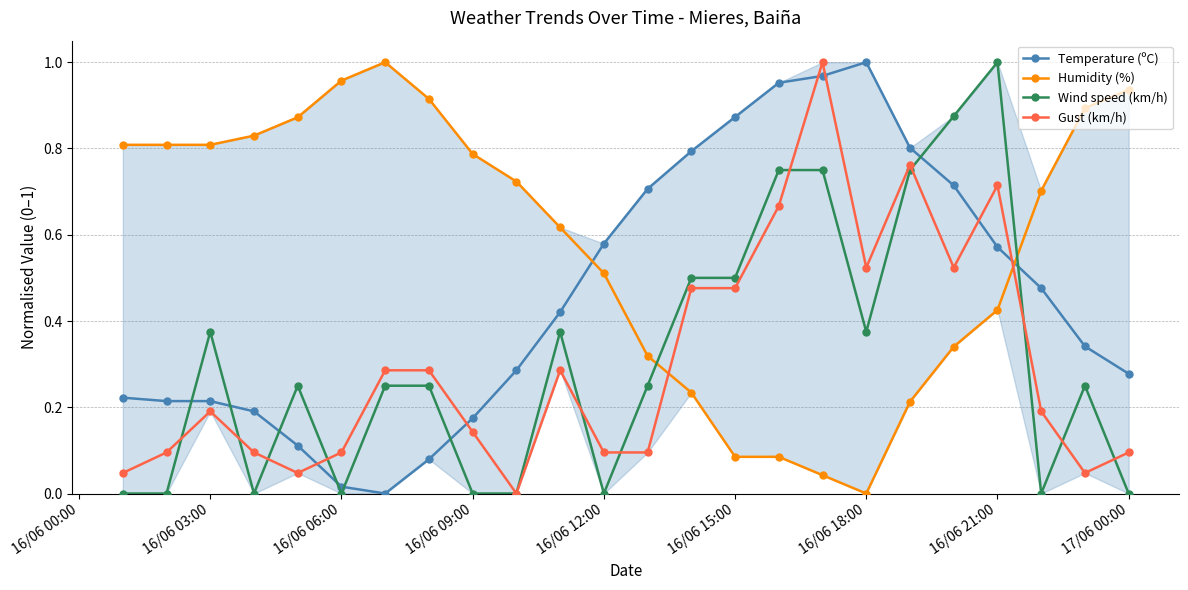

Which category has the highest value in the Wind speed (km/h) series?

16/06 21:00